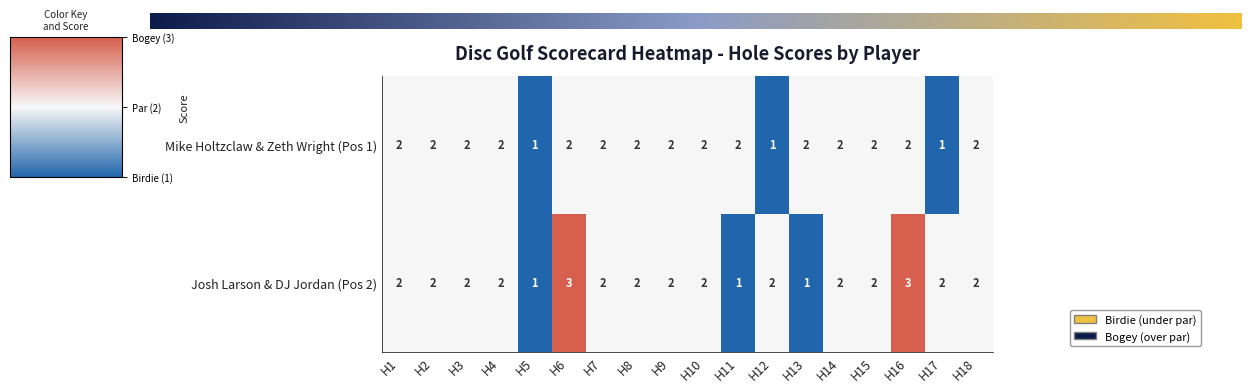

How many Josh Larson & DJ Jordan (Pos 2) values are between 2 and 3?

15